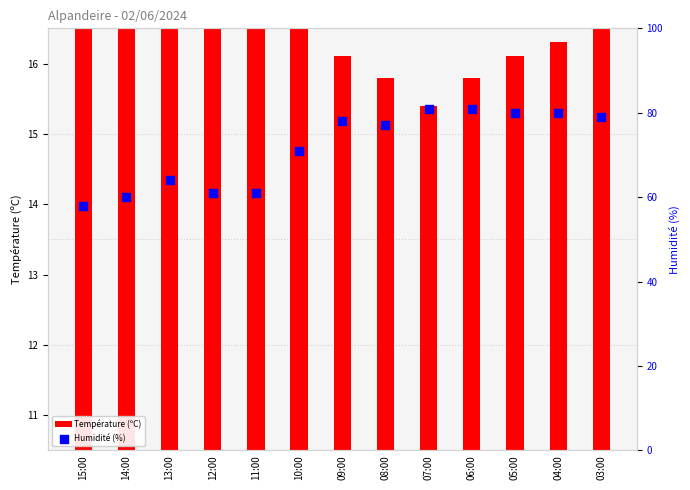

Which series reaches the minimum Y coordinate?

Température (ºC)